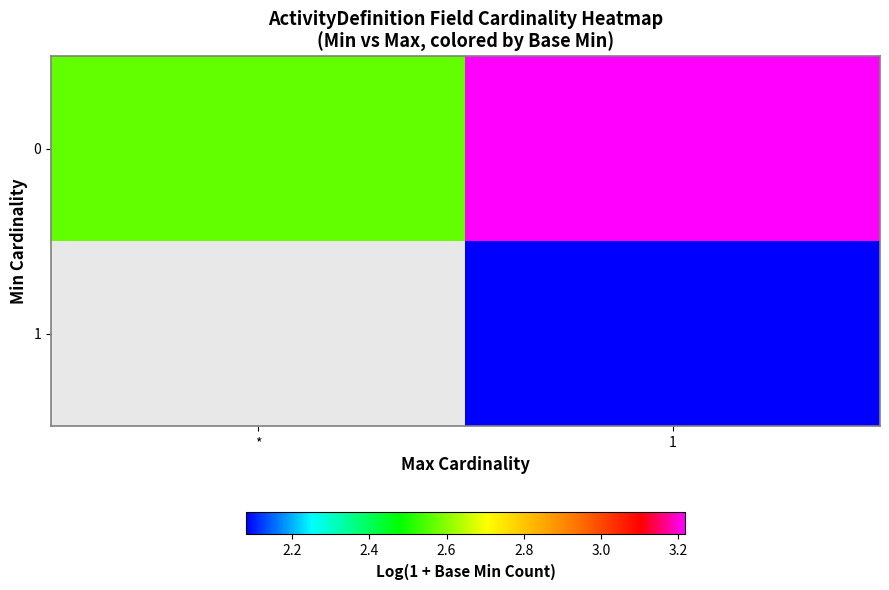

At how many categories does at least one series exceed 2?

2